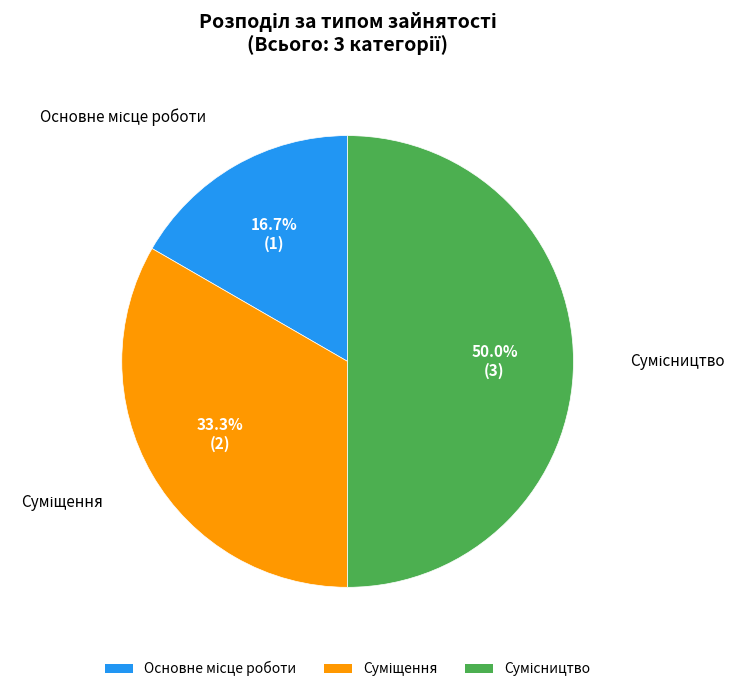

Do Основне місце роботи and Суміщення together represent more than half of the pie?

No